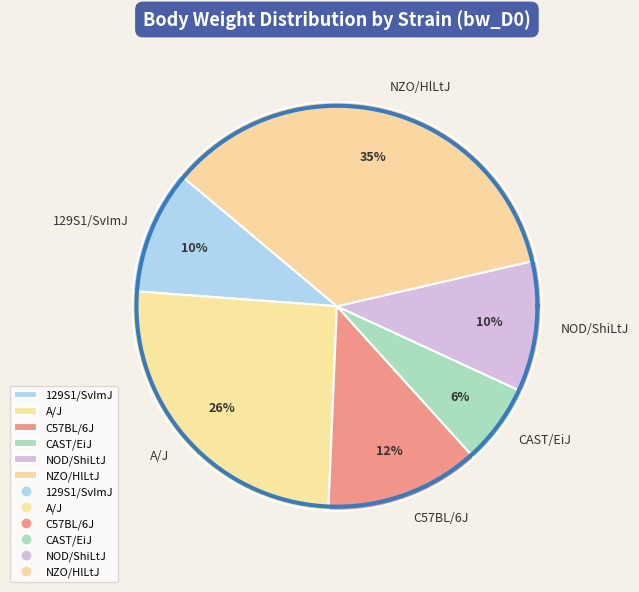

Is A/J the majority of the pie?

No